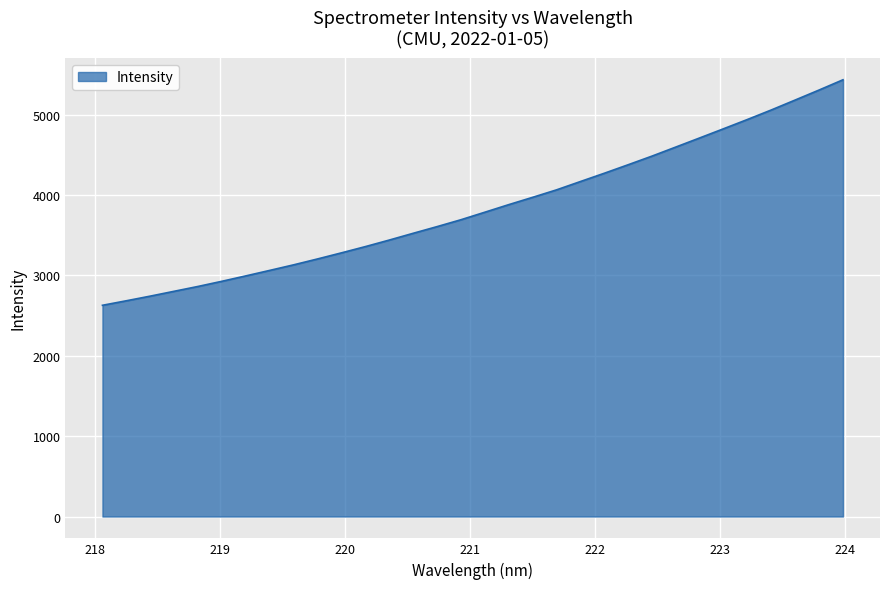

What is the greatest value displayed?

5435.9